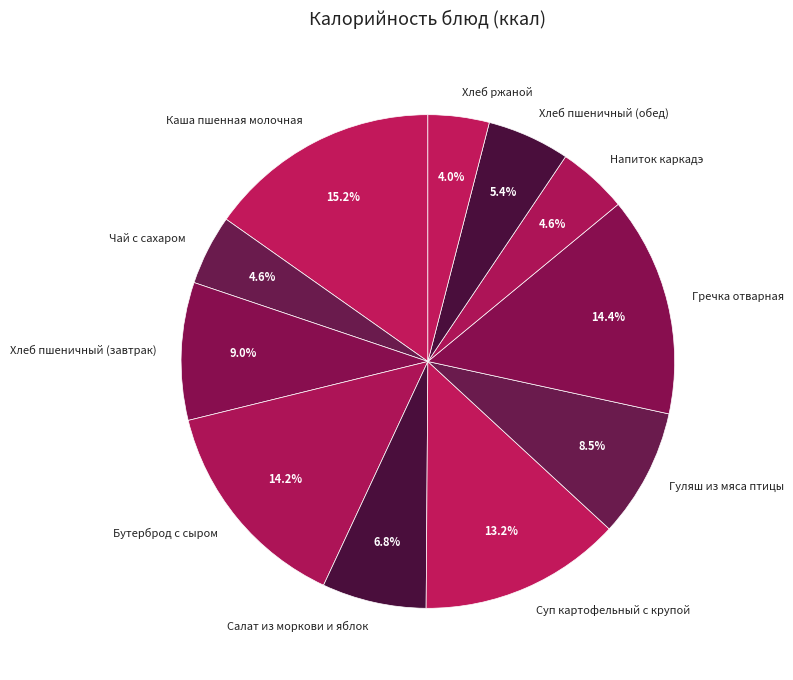

To the nearest percent, what is the difference between the Напиток каркадэ and Хлеб пшеничный (обед) slice percentages?

1%